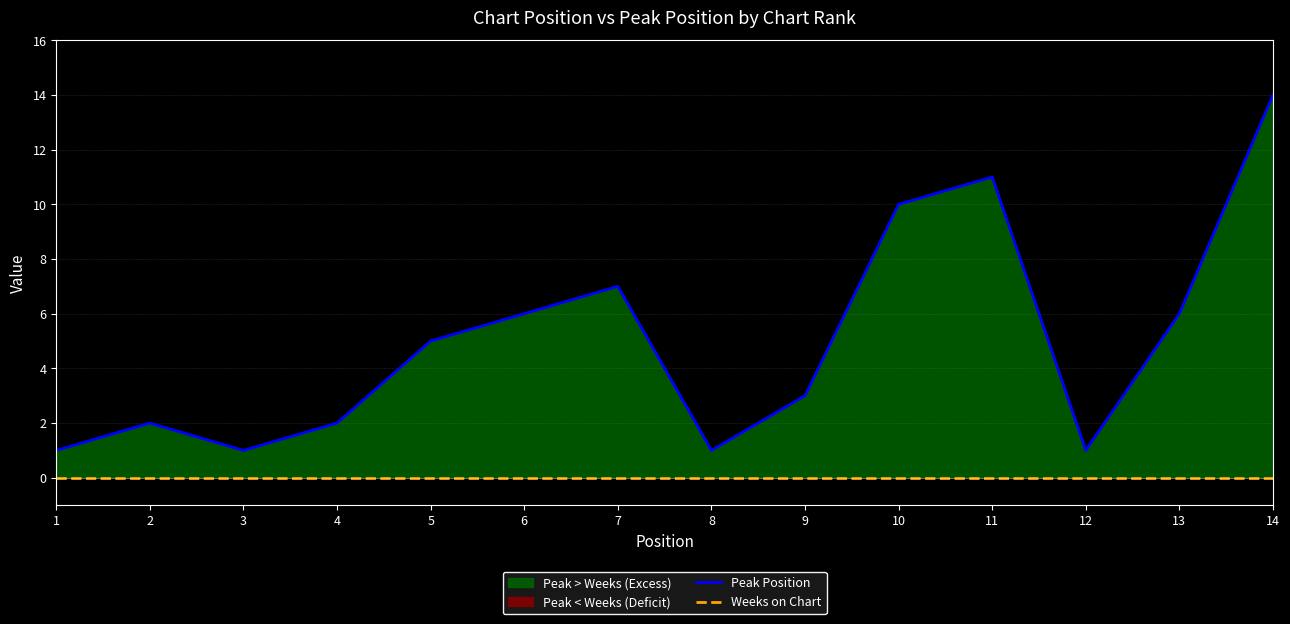

Which series changed the most between 6 and 9?

Peak Position